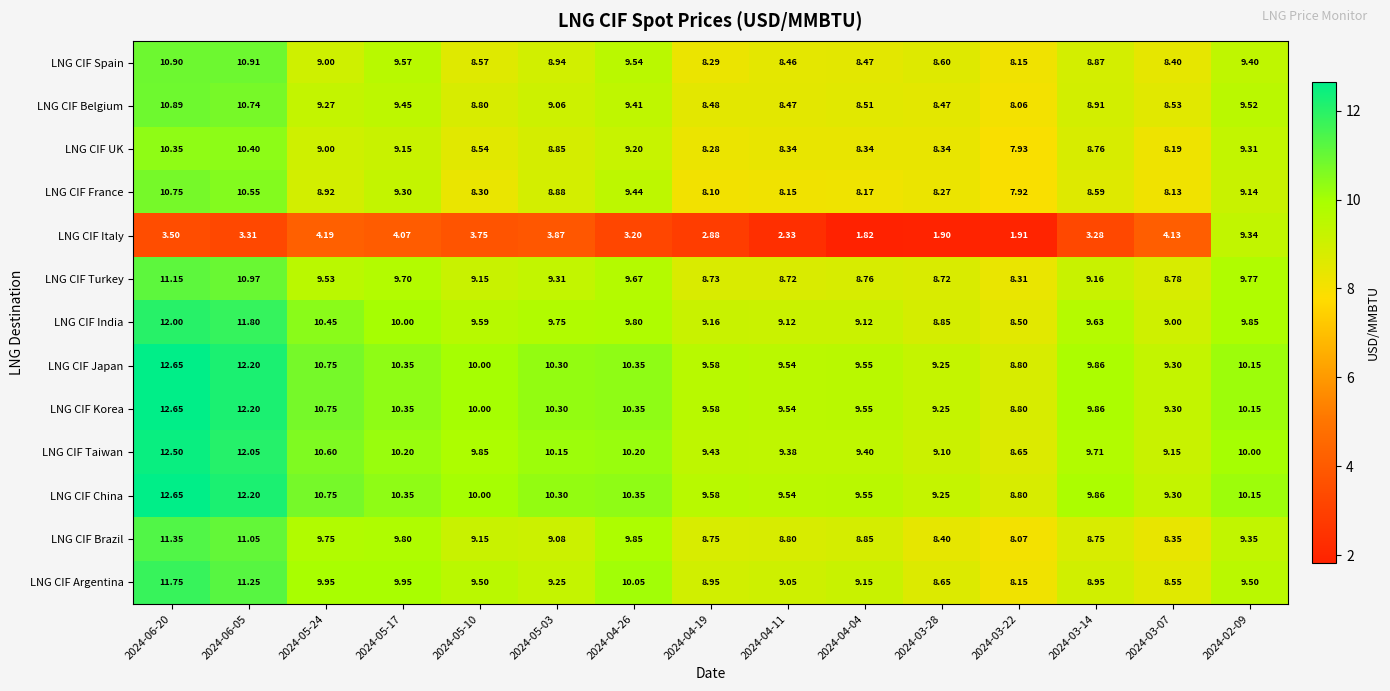

Is the value of LNG CIF Turkey at 2024-04-26 greater than the value of LNG CIF Italy at 2024-03-14?

Yes